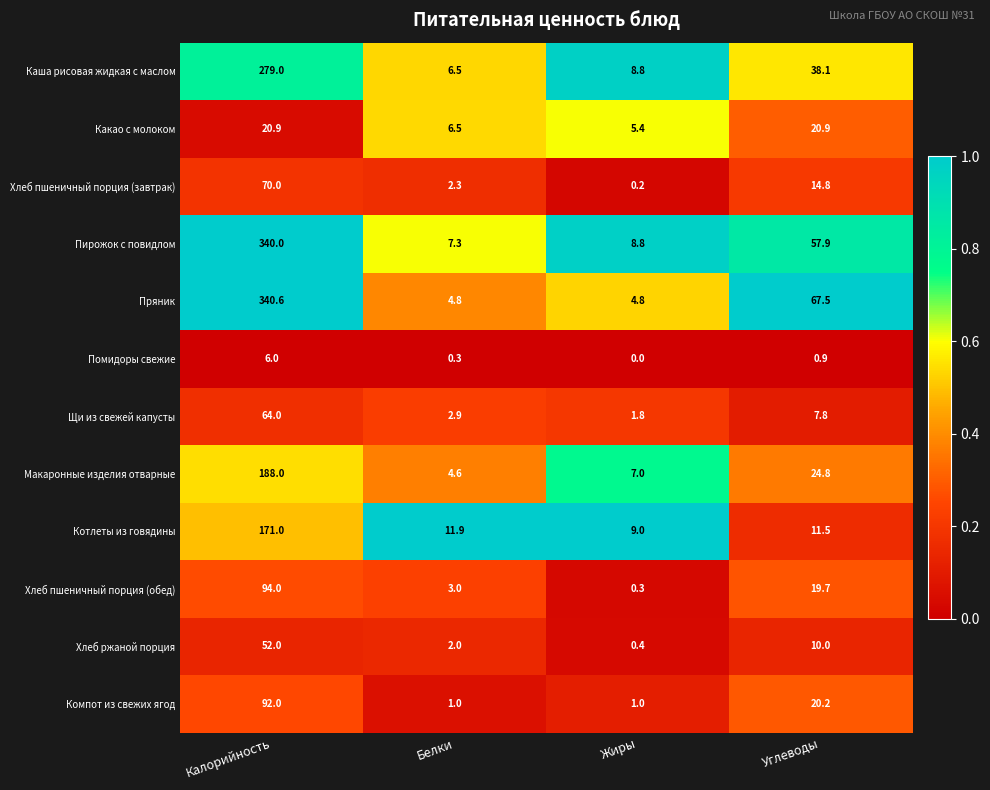

Which series has the largest range (max minus min)?

Пряник